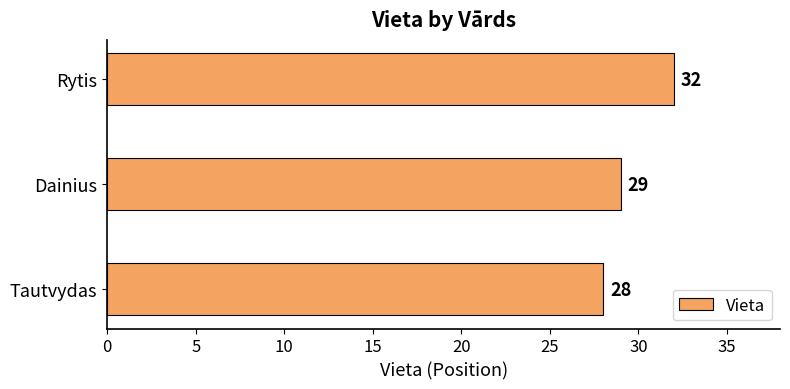

Reading bottom to top, transcribe all the data shown in this chart.

Tautvydas=28	Dainius=29	Rytis=32